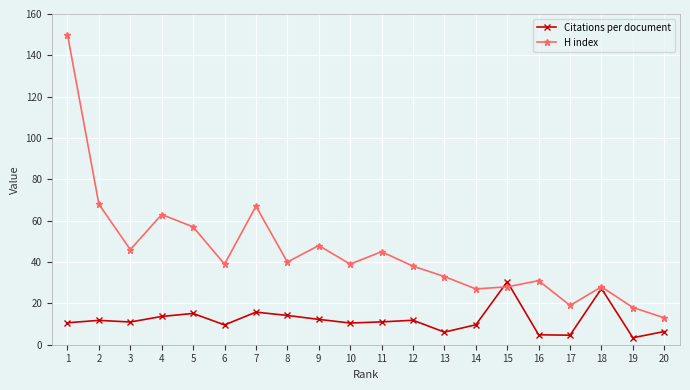

True or false: H index has a value of 9.7 at 8.

False